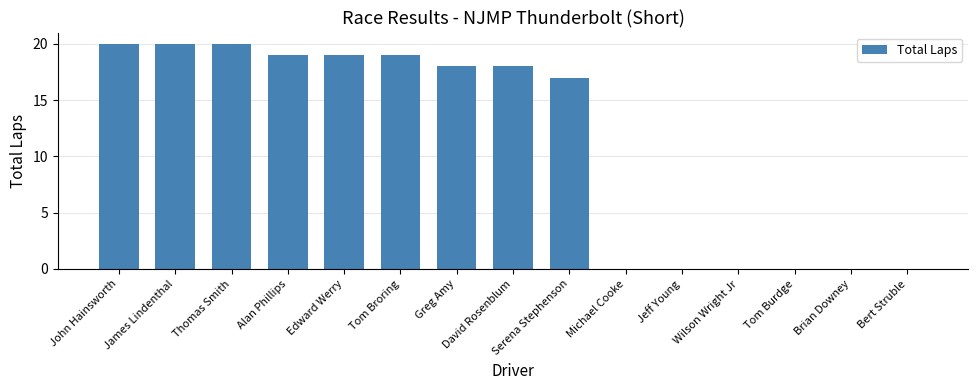

Which has a higher value, Wilson Wright Jr or David Rosenblum?

David Rosenblum